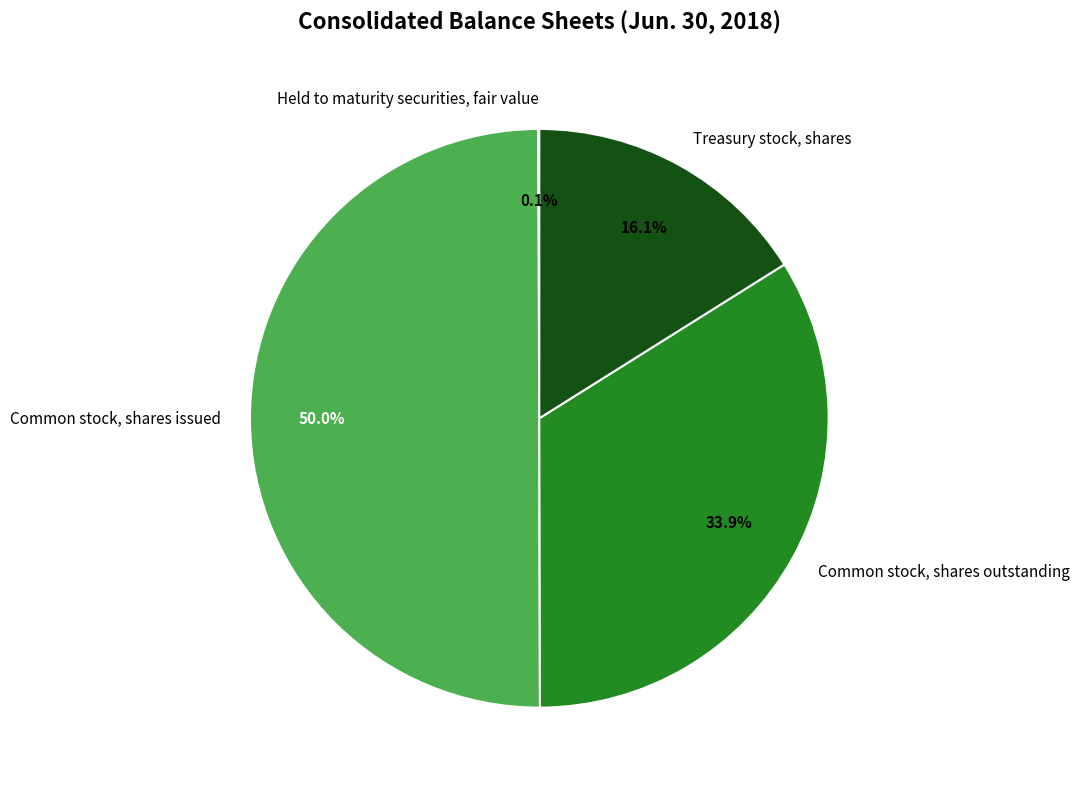

True or false: Common stock, shares issued accounts for 38% of the total.

False